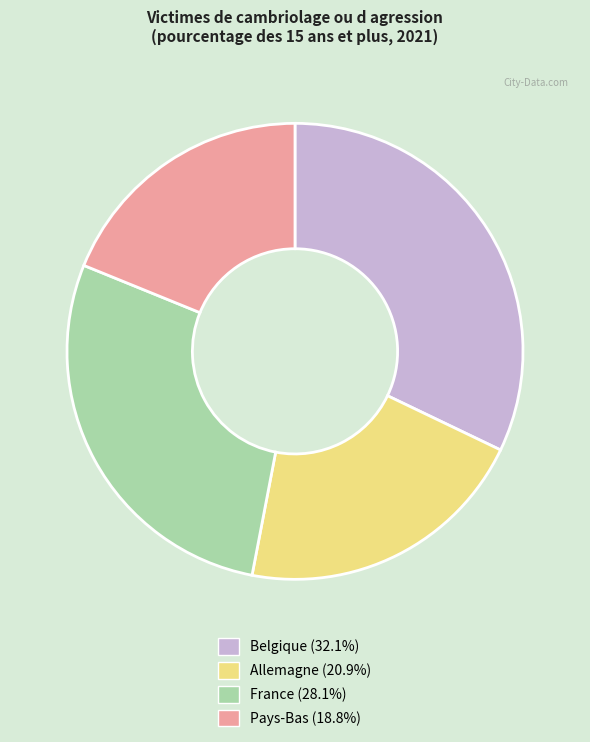

Do Pays-Bas and Belgique together represent more than half of the pie?

Yes